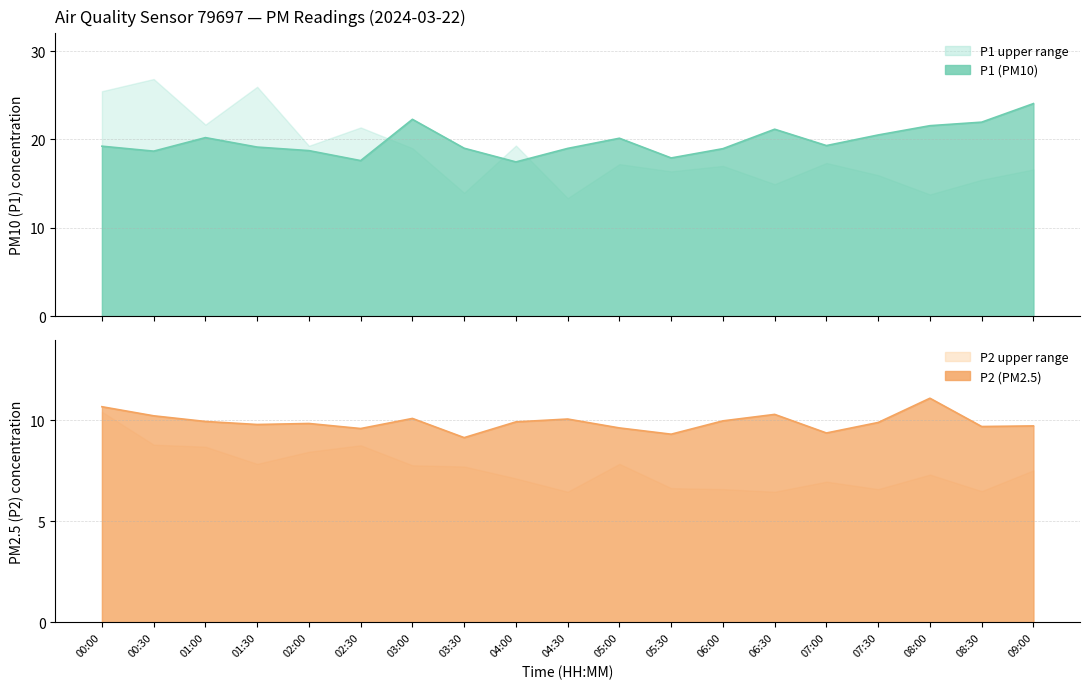

How many interior local valleys does the P1 line series have?

5